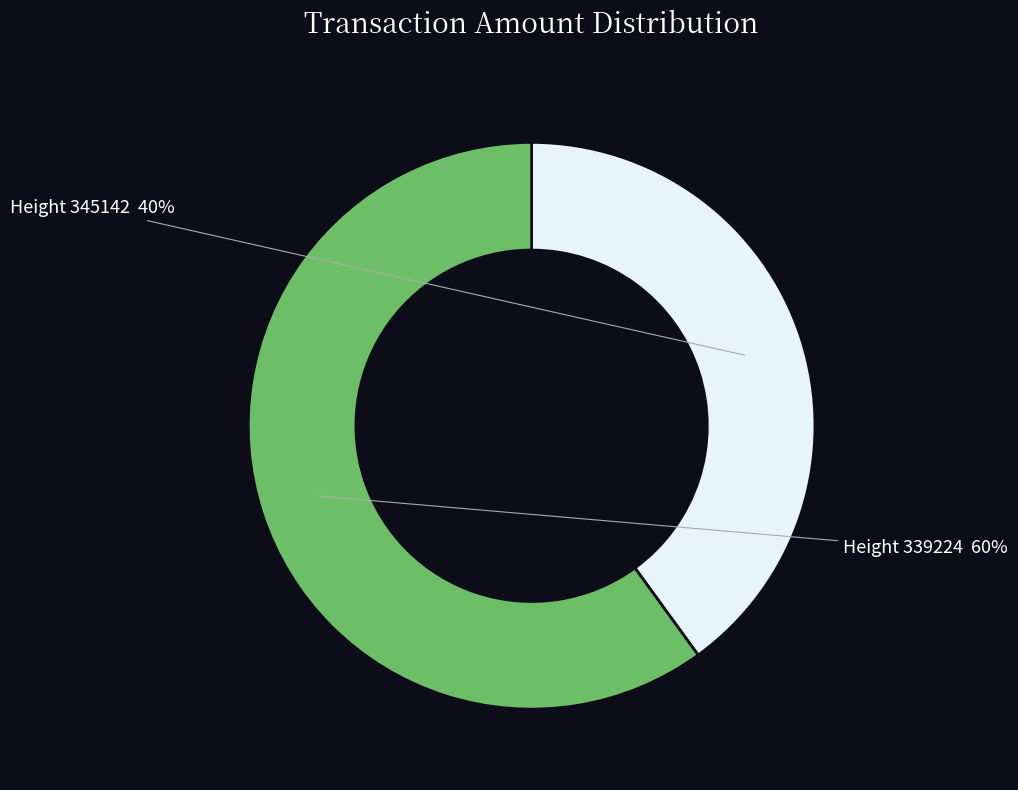

To the nearest percent, what is the average slice percentage?

50%